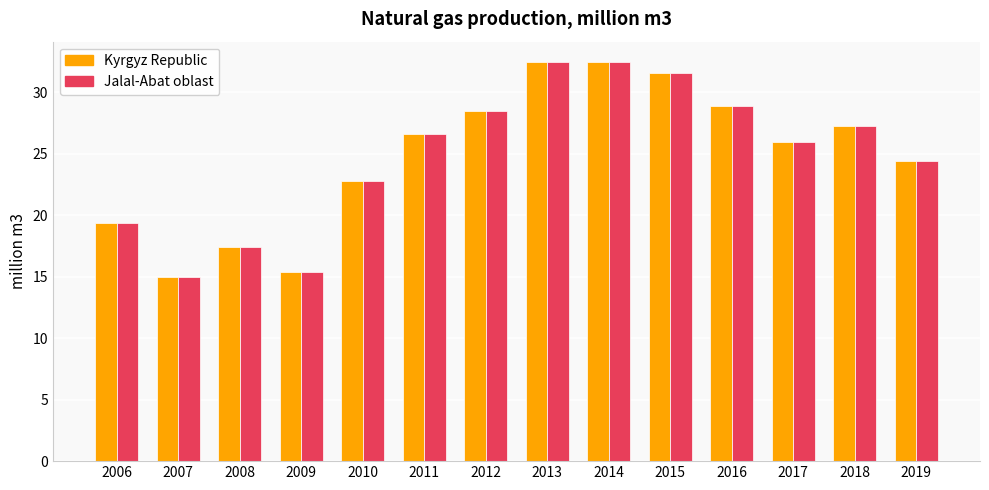

What is the total value across all series at 2006?

38.8